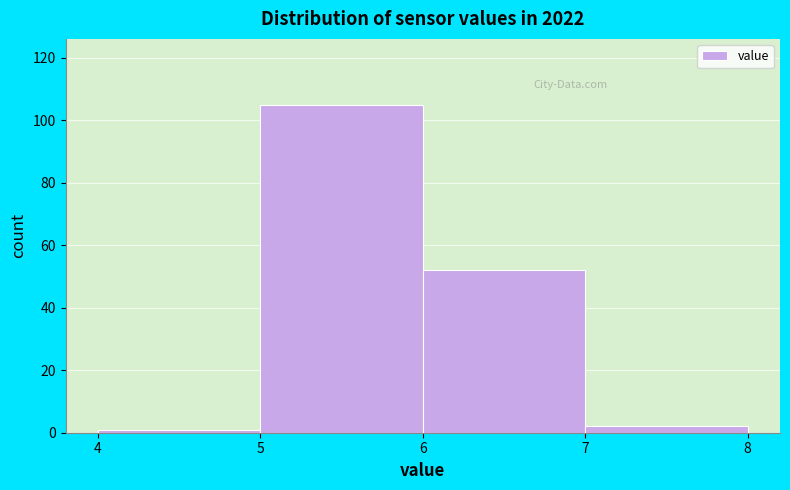

Reading left to right, transcribe this chart: for each bar, give the range it covers on the x-axis and its height. The values are not printed on the chart, so give them approximately, as read against the axis.

4 to 5: under 2
5 to 6: 106
6 to 7: 52
7 to 8: 2